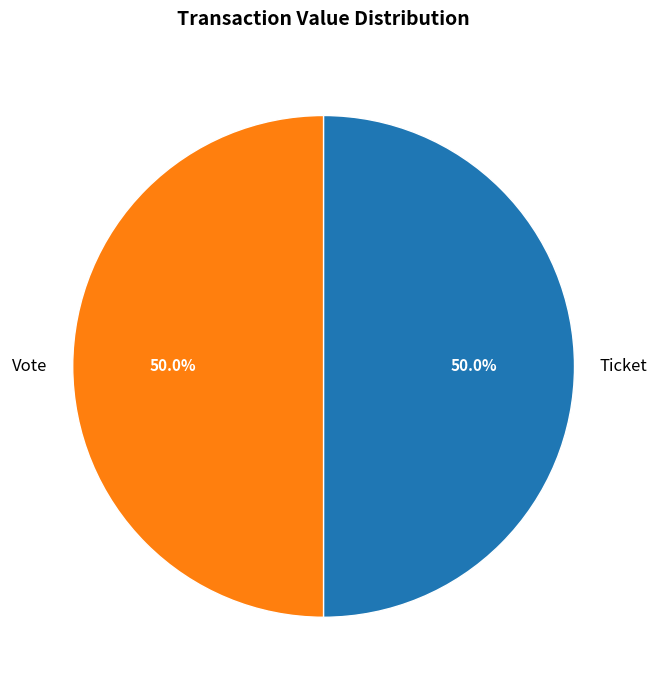

To the nearest percent, what is the difference between the largest and smallest slice percentages?

0%